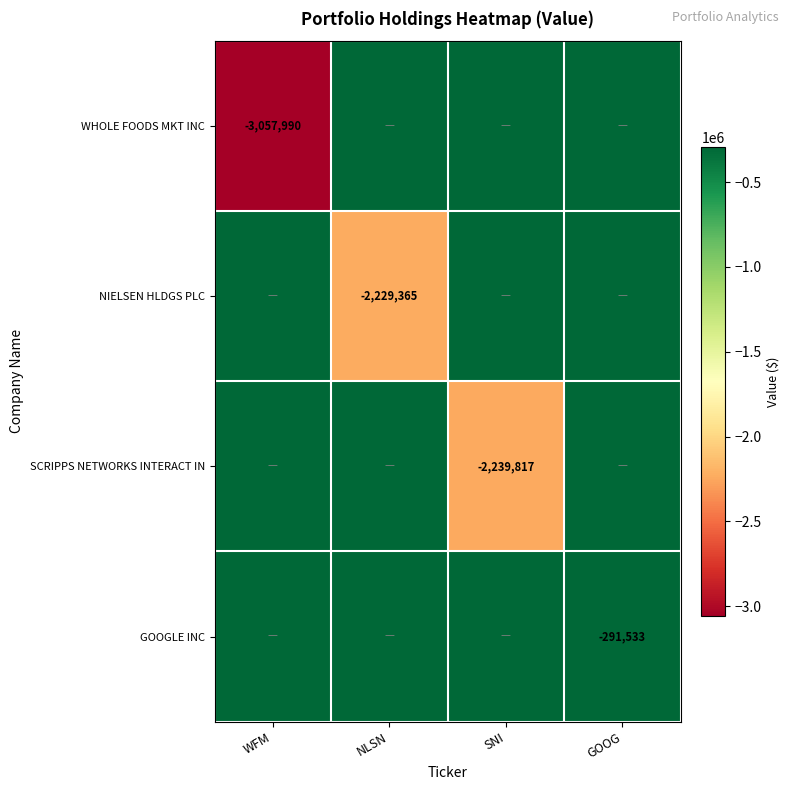

The value of GOOGLE INC at WFM is 0. True or false?

True